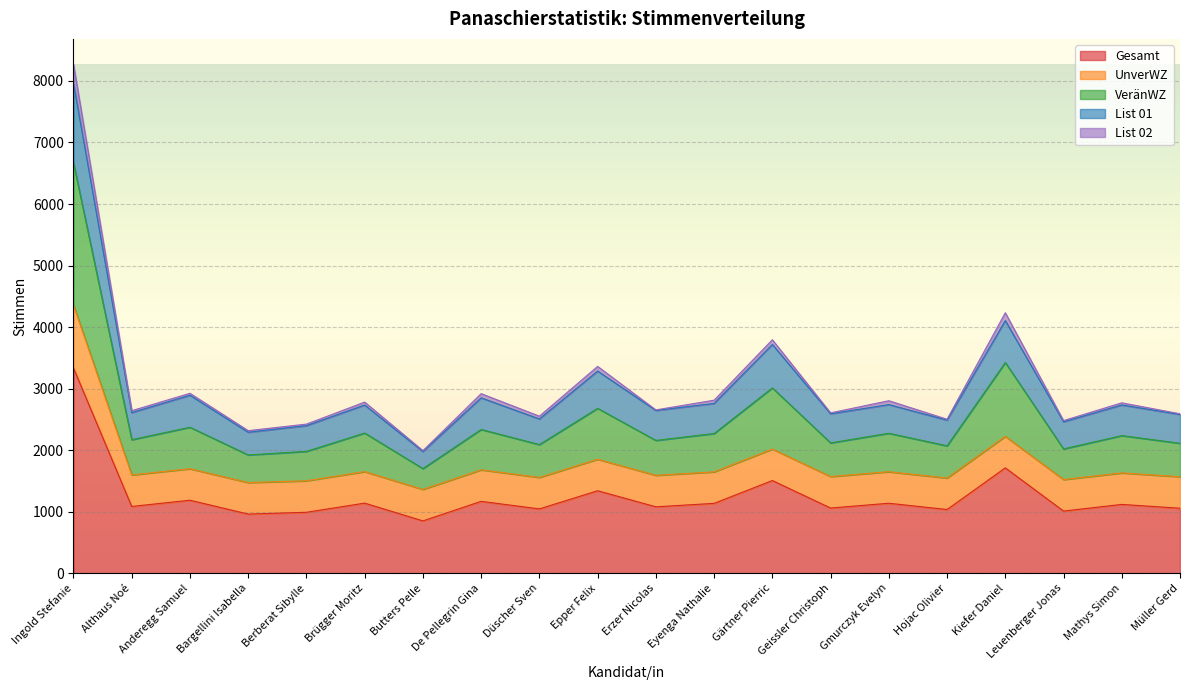

What is the label of the 3rd point from the right?

Leuenberger Jonas